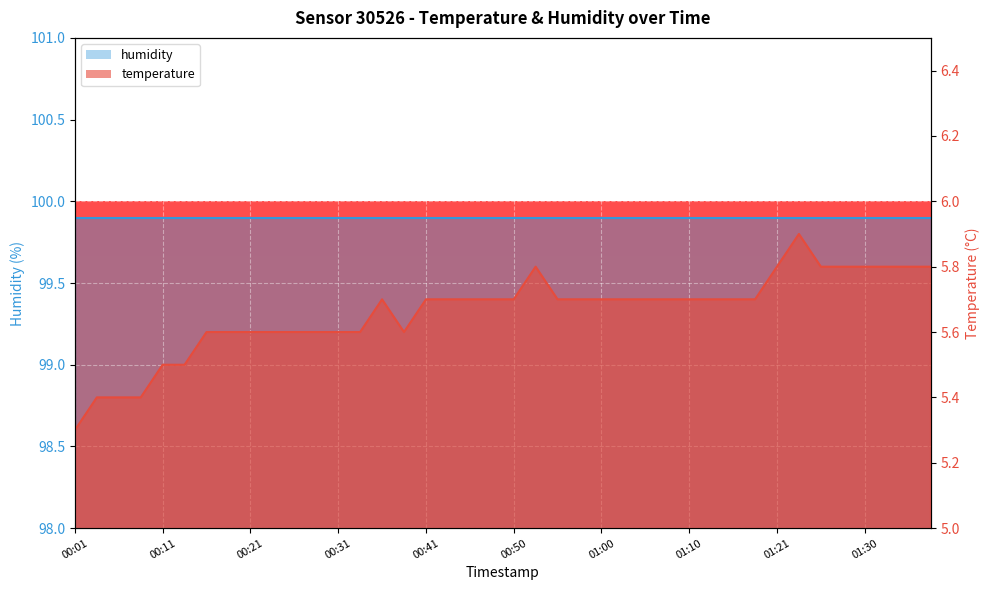

The chart shows a value of 5.6 at 00:18. True or false?

True